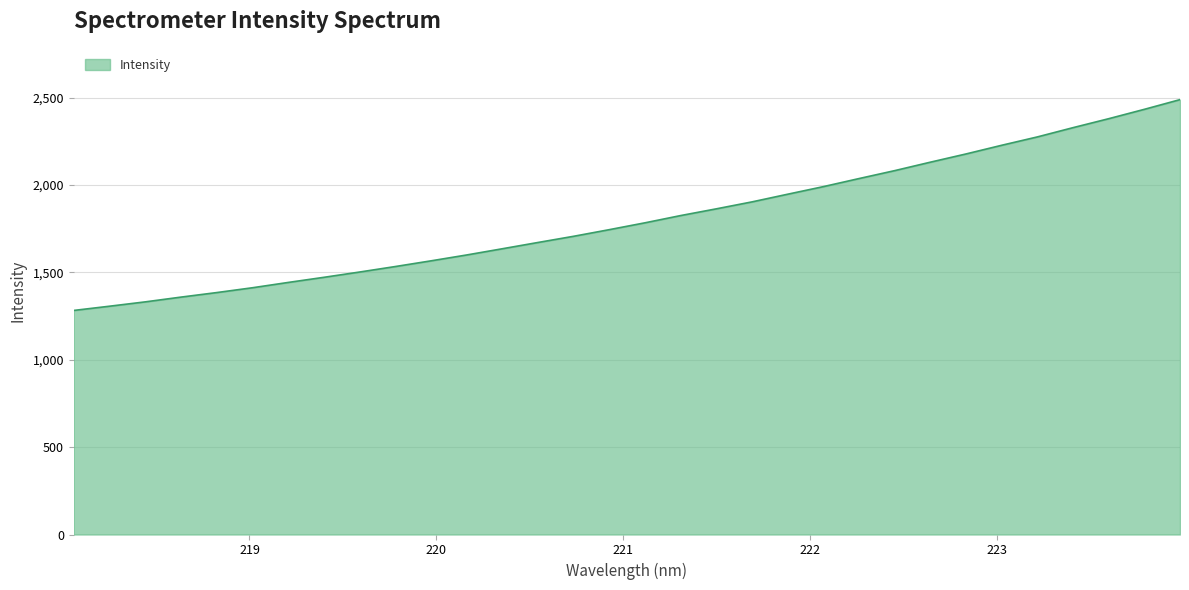

What is the difference between the maximum and minimum values?

1206.7